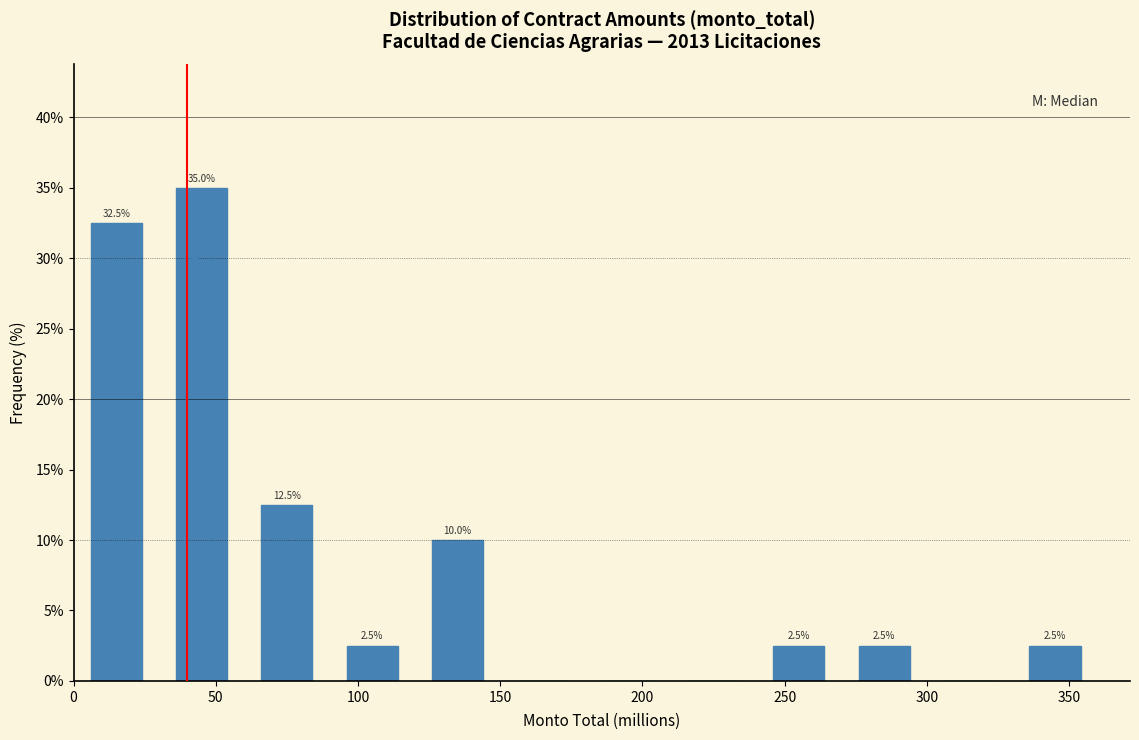

Over which range of the x-axis is the bar tallest?

30 to 60